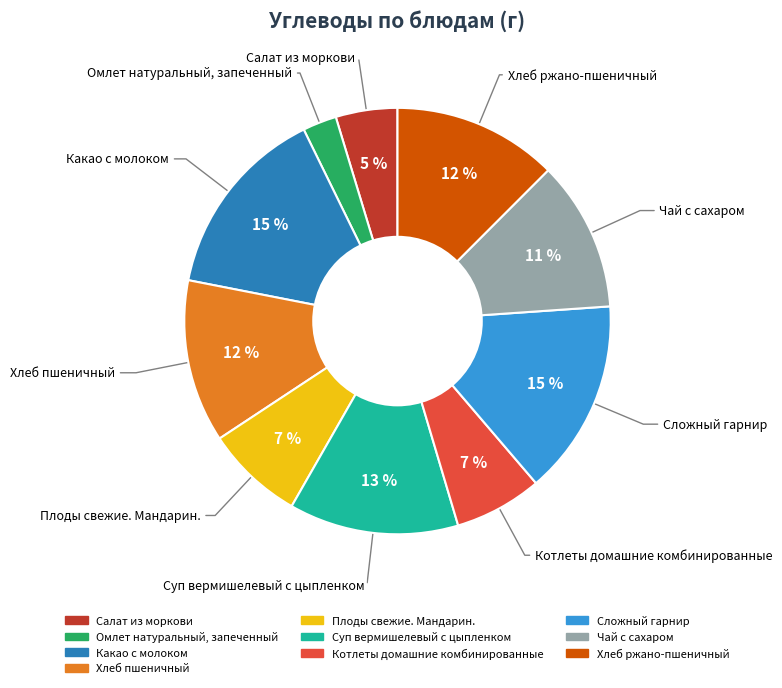

Is there a majority slice in this chart?

No